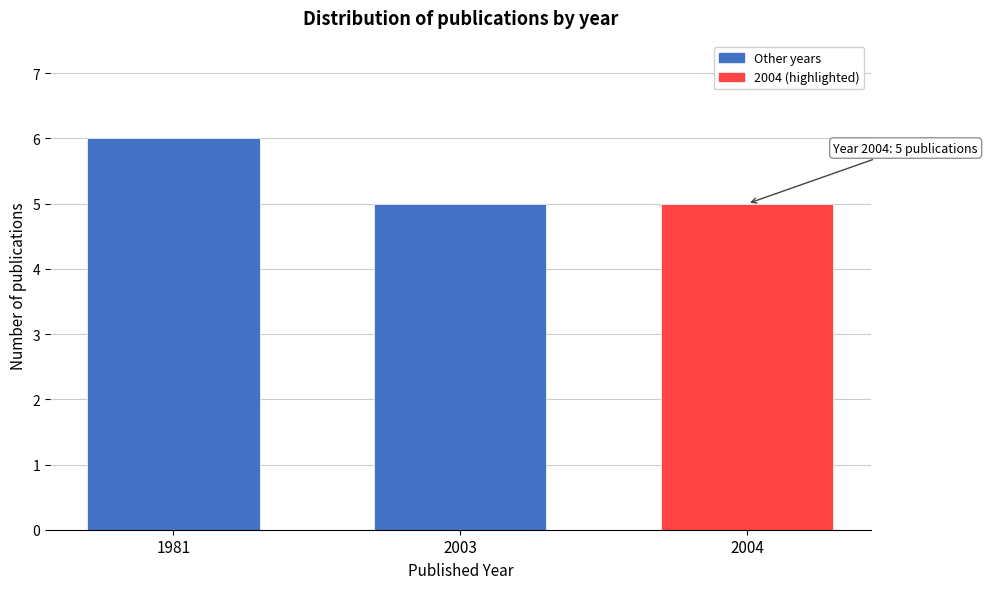

Reading left to right, transcribe all the data shown in this chart.

6	5	5